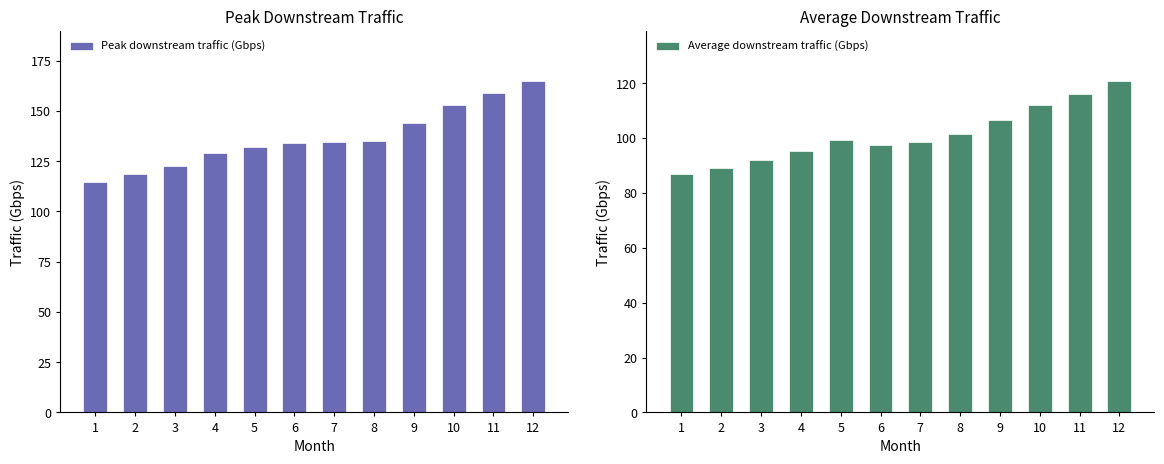

Is the value of Peak downstream traffic (Gbps) at 10 greater than the value of Average downstream traffic (Gbps) at 8?

Yes